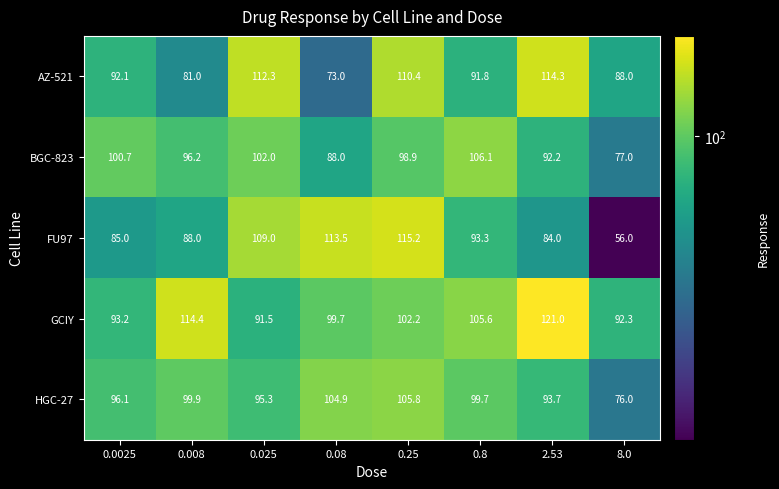

What is the smallest value displayed?

56.0